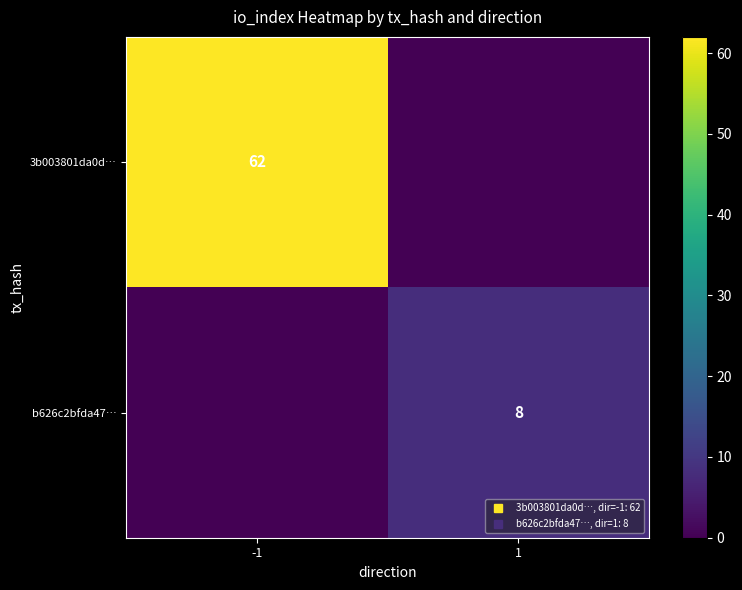

How many values in the 3b003801da0d… series are below 62?

1